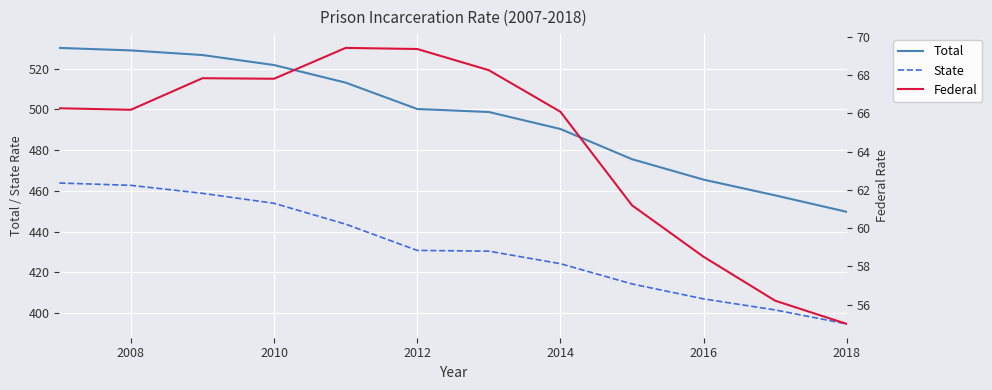

True or false: Federal and State cross at least once.

False